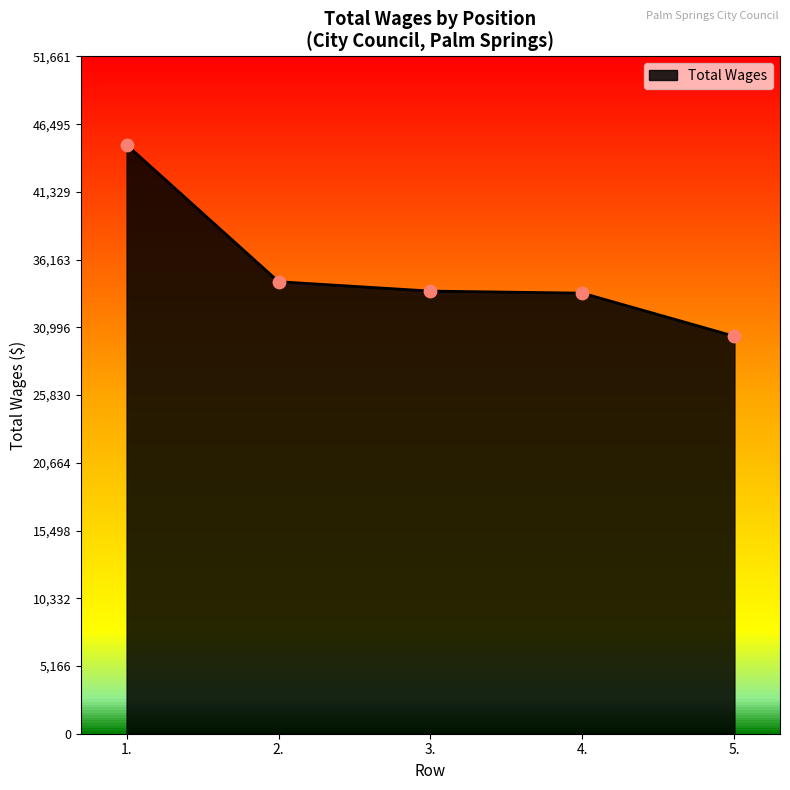

What is the ratio of the value at 4. to the value at 3.?

1.0